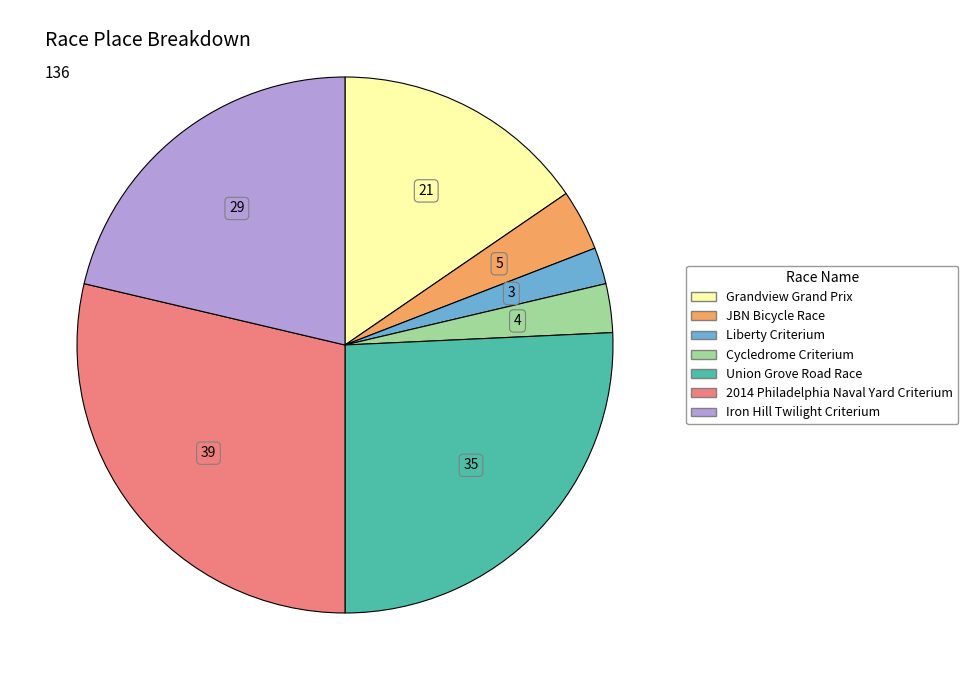

Do Union Grove Road Race and Iron Hill Twilight Criterium together represent more than half of the pie?

No